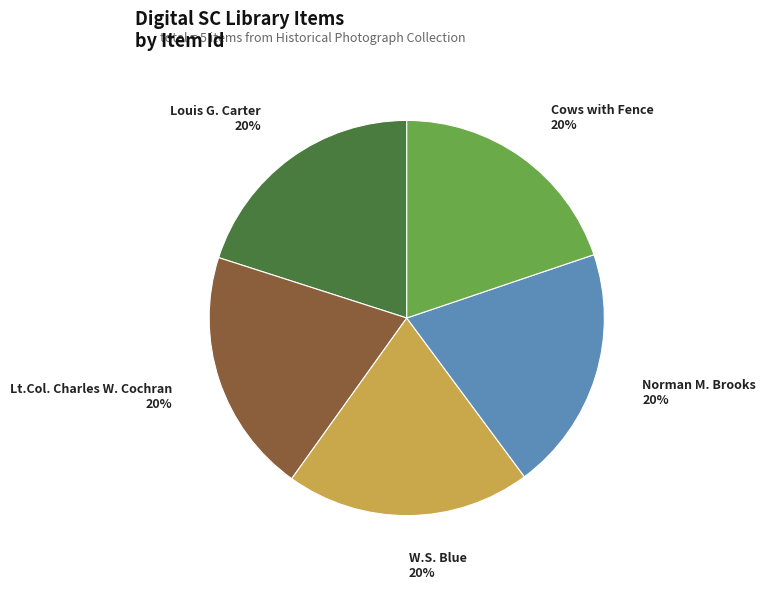

What is the ratio of the value at Norman M. Brooks to the value at W.S. Blue?

1.0